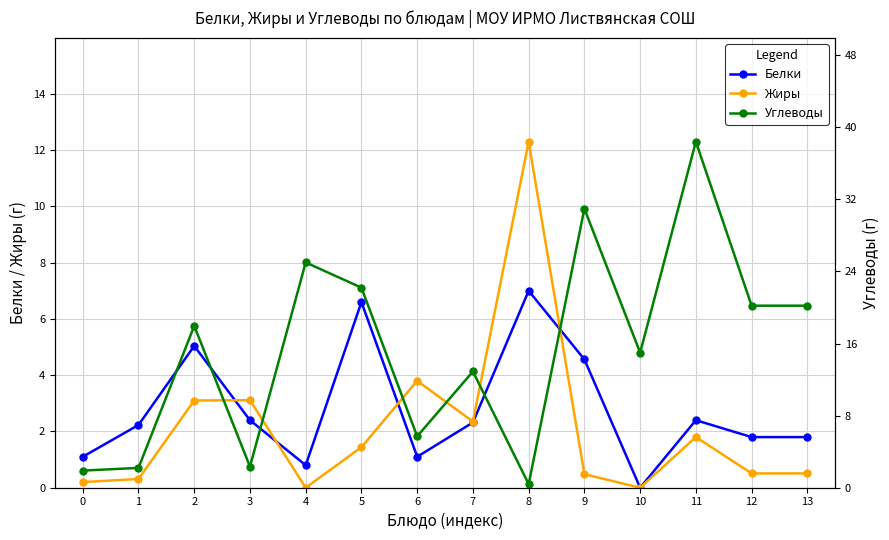

The value of Белки at 13 is 2.4. True or false?

False